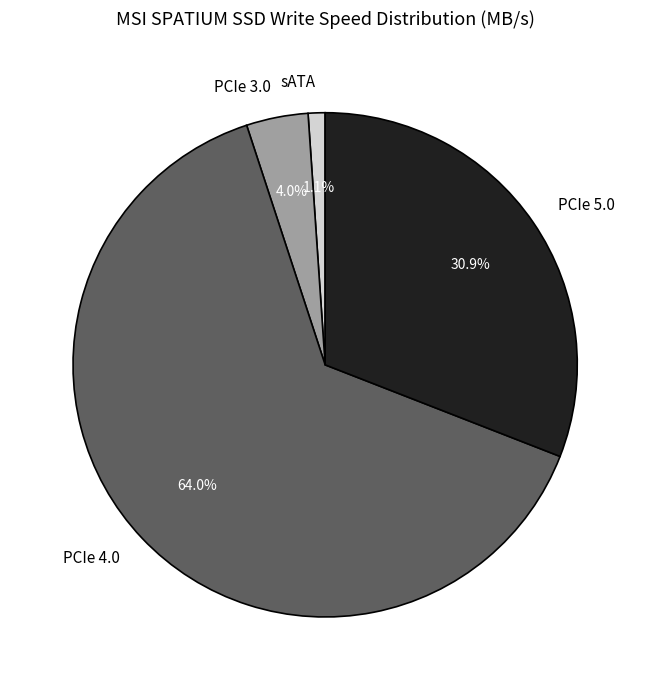

What percentage is NOT represented by sATA?

98.9%